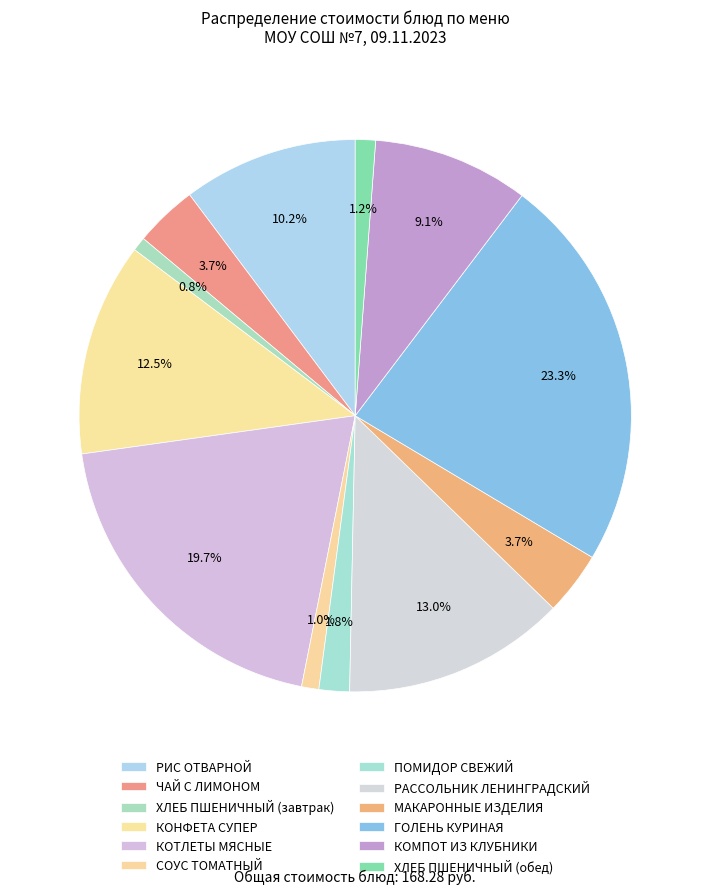

How many segments does this pie chart have?

12